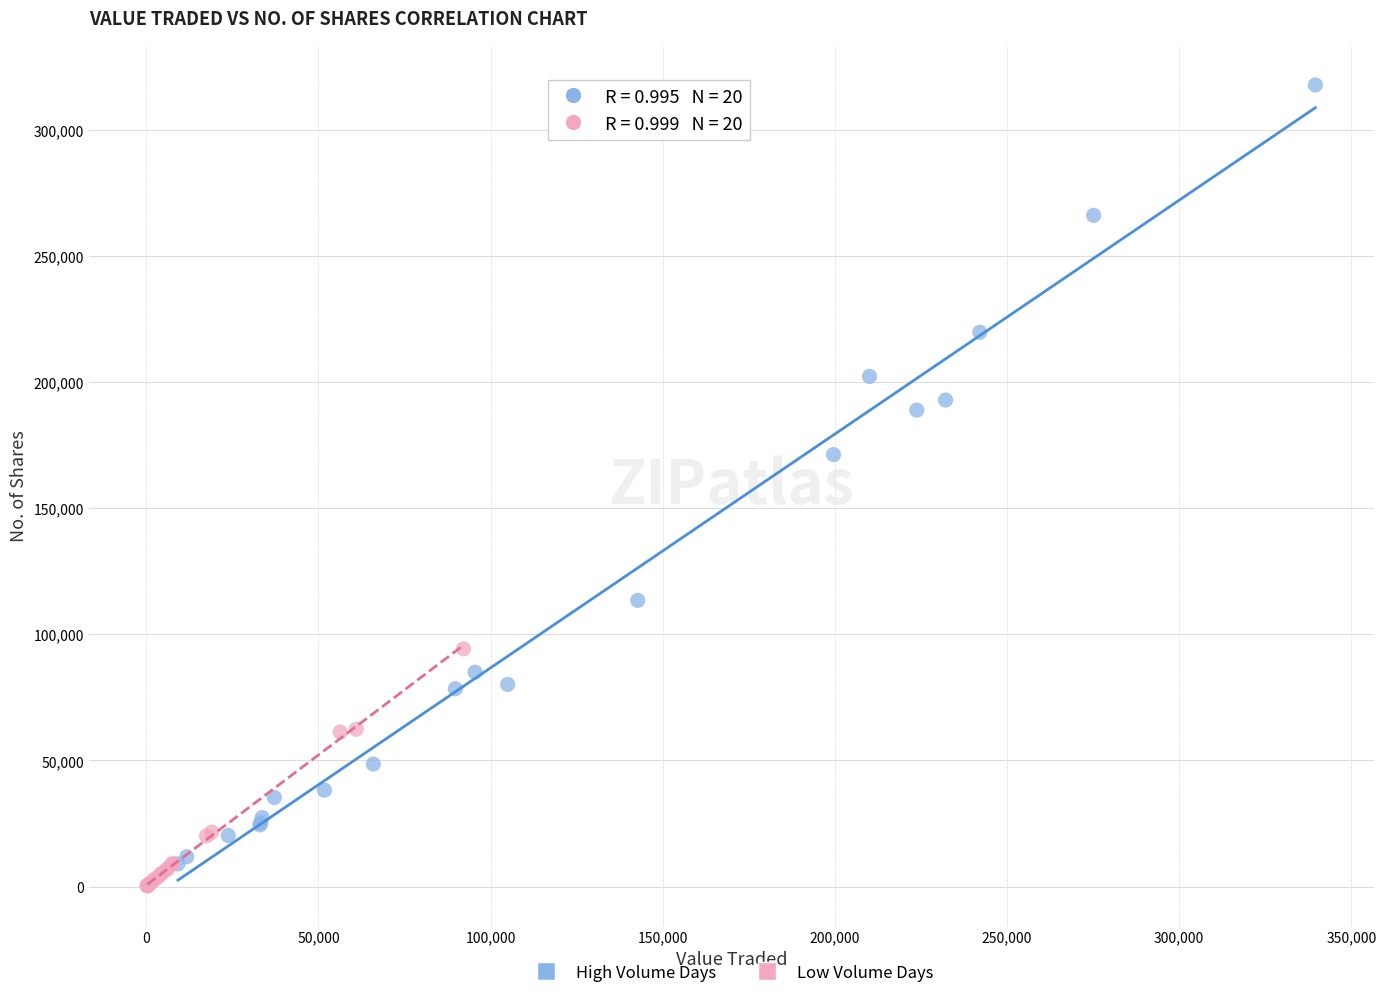

Which series has the largest Y range (max minus min)?

High Volume Days